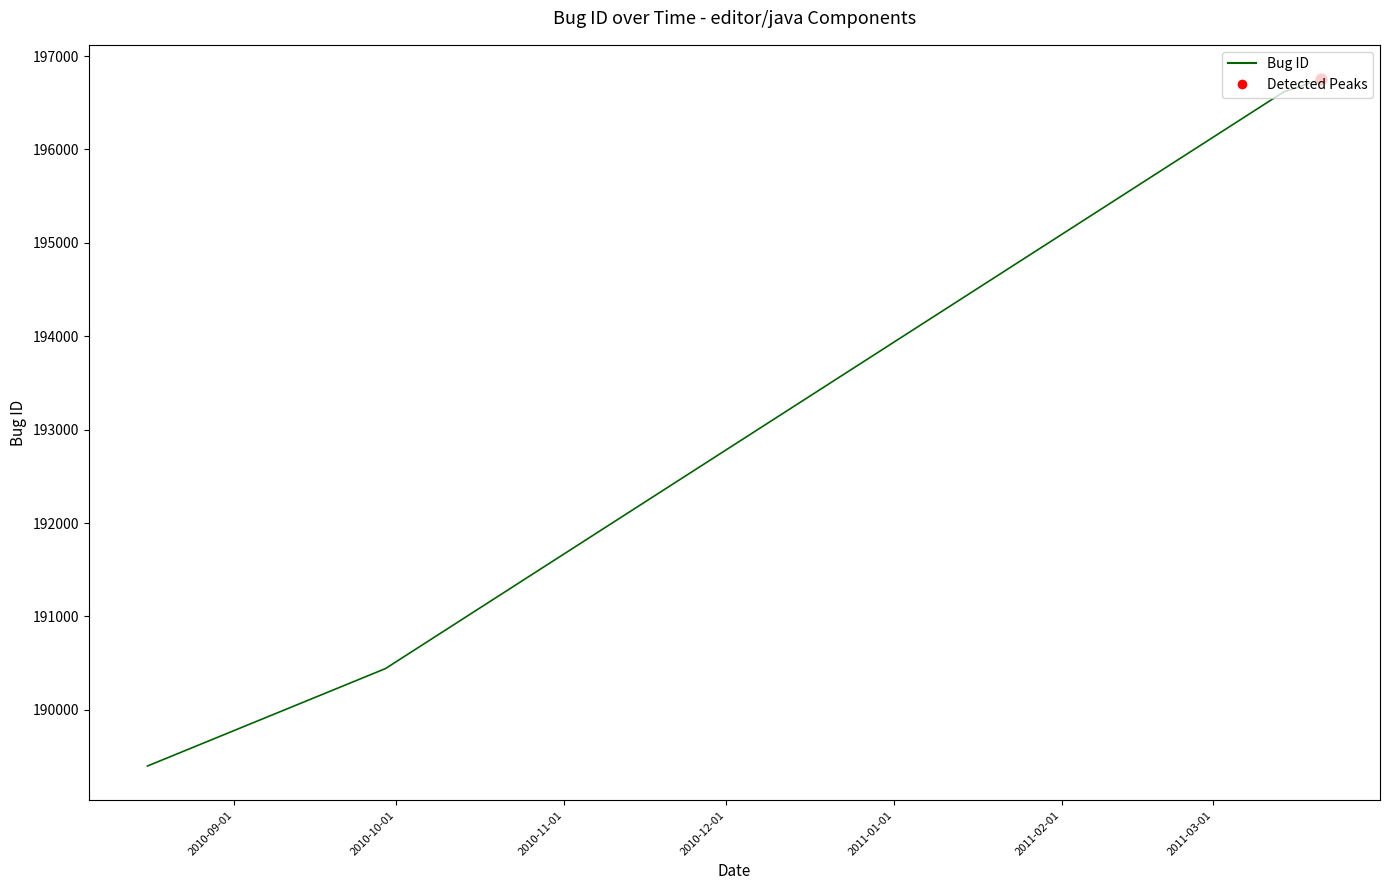

What is the smallest value displayed?

189399